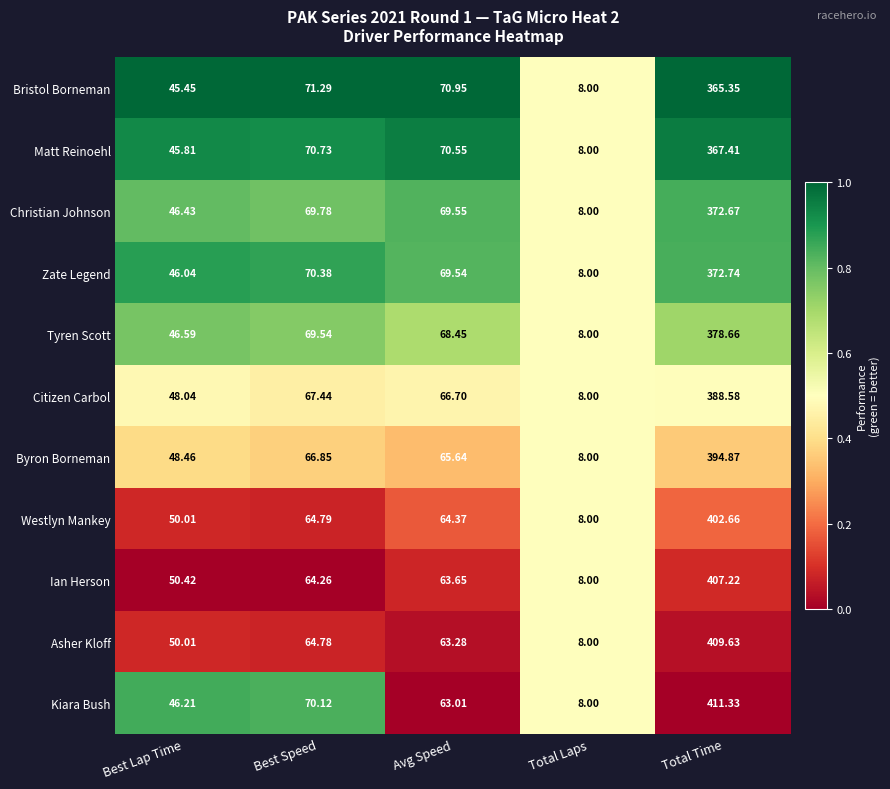

At which category does the chart reach its peak across all series?

Total Time